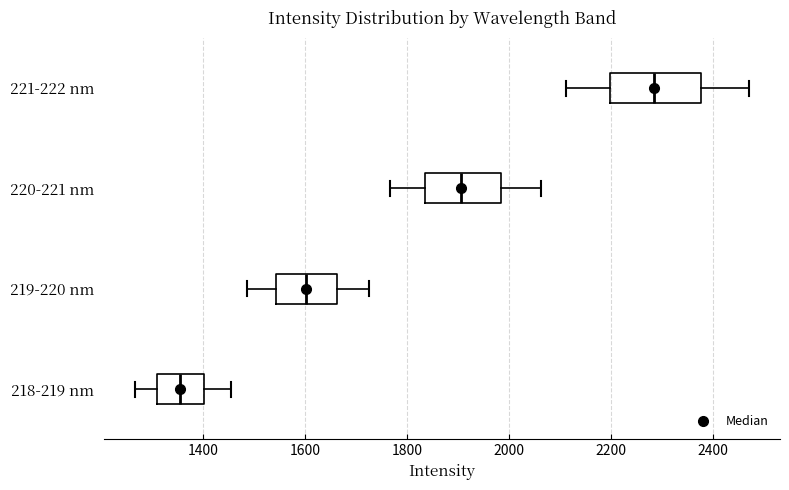

Reading bottom to top, transcribe this box plot: for each box, give where its median line is, the range the box spans, and where its two whiskers end, as read against the x-axis. The values are not printed on the chart, so give them approximately, as read against the axis.

218-219 nm: median 1360, box 1300 to 1400, whiskers 1260 to 1460
219-220 nm: median 1600, box 1540 to 1660, whiskers 1480 to 1720
220-221 nm: median 1900, box 1840 to 1980, whiskers 1760 to 2060
221-222 nm: median 2280, box 2200 to 2380, whiskers 2120 to 2480